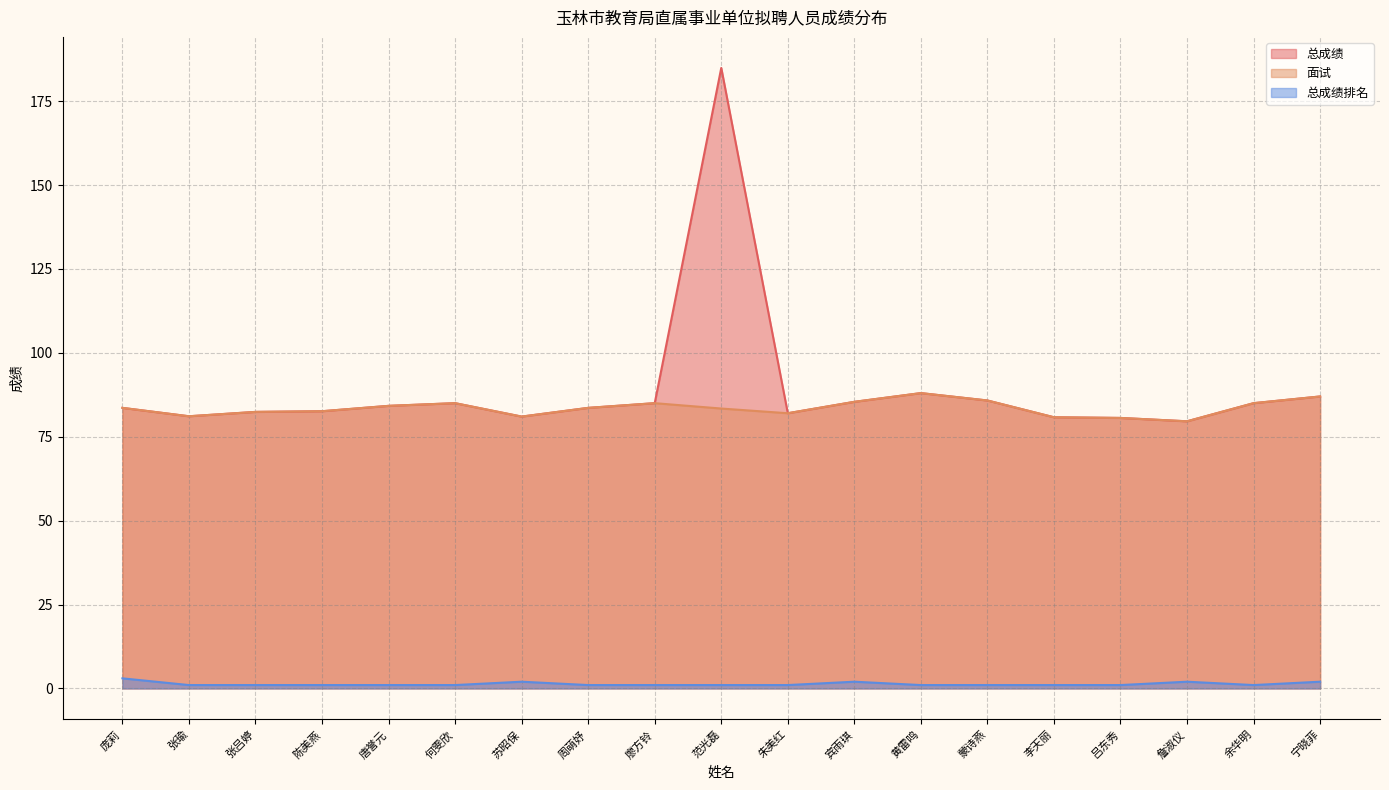

Which series changed the most between 周萌妤 and 余华明?

总成绩